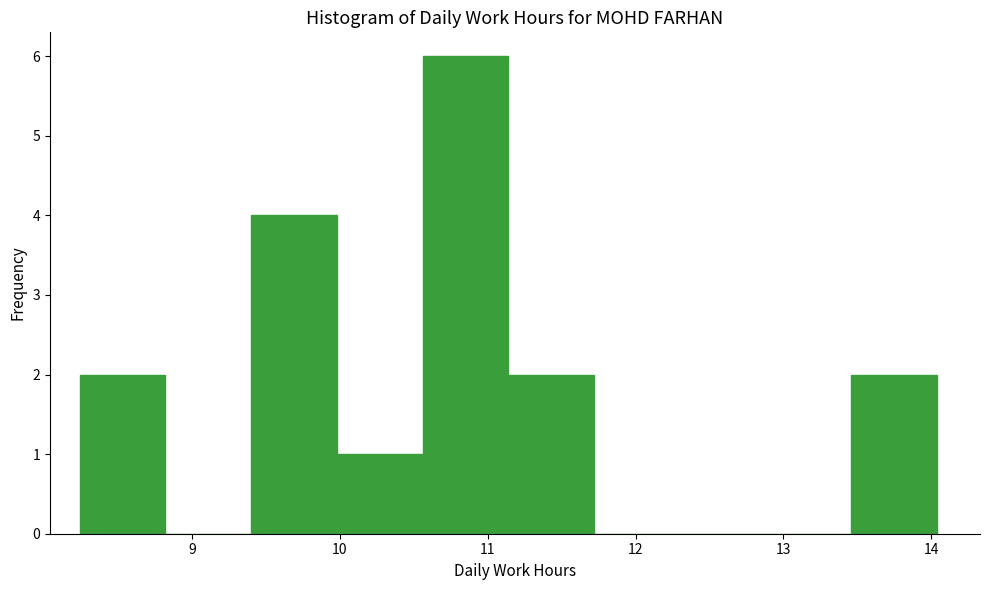

What is the height of the bar covering 11.14 to 11.72 on the x-axis? Neither the bar edges nor the heights are printed on the chart, so give them approximately, as read against the axes.

2